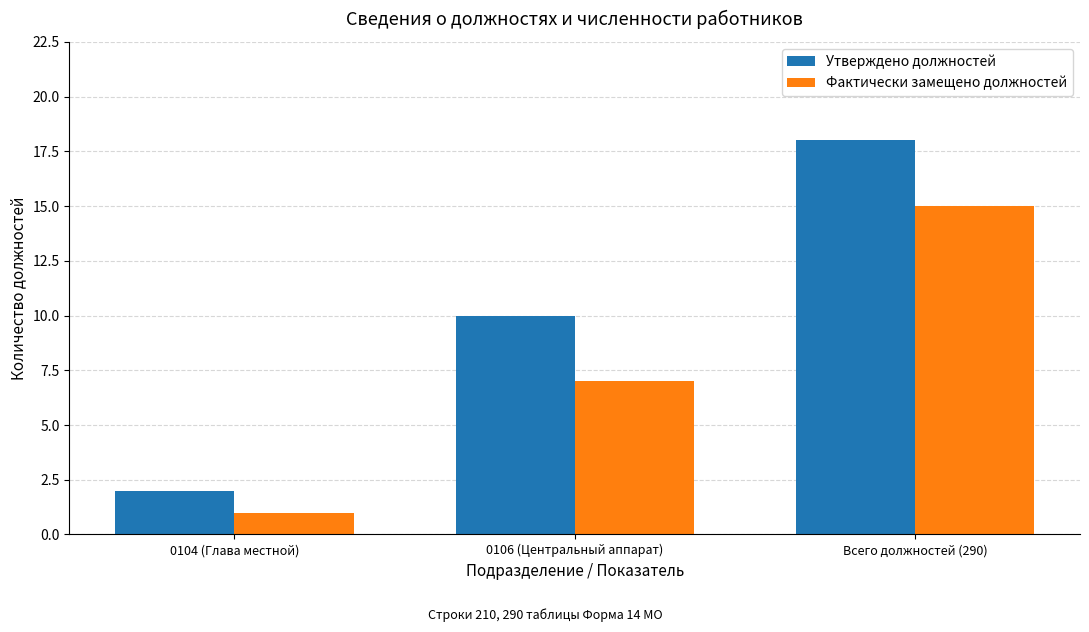

What is the difference between the maximum and minimum values in the Фактически замещено должностей series?

14